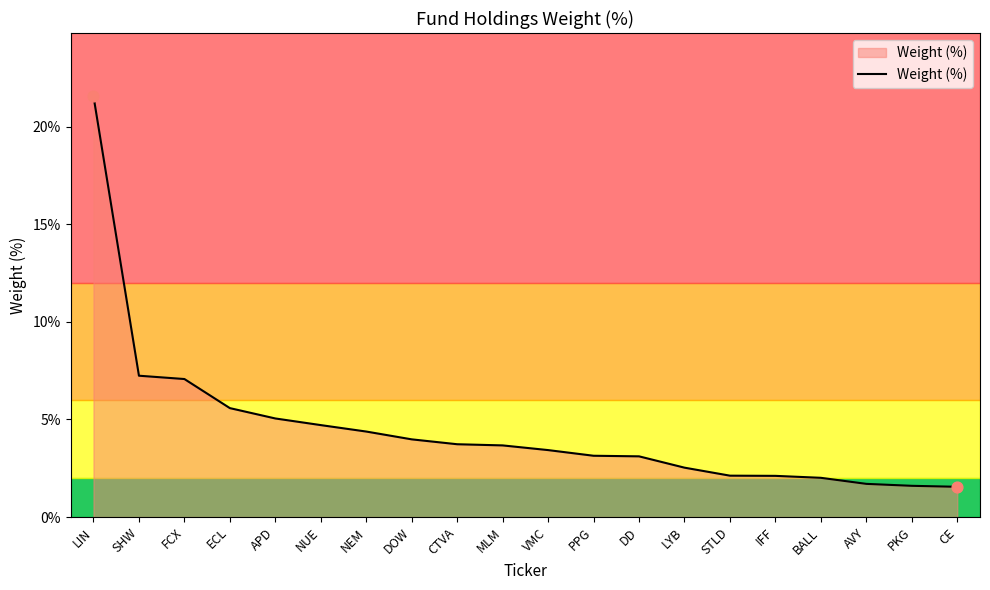

What is the change in value from APD to CE?

-3.5